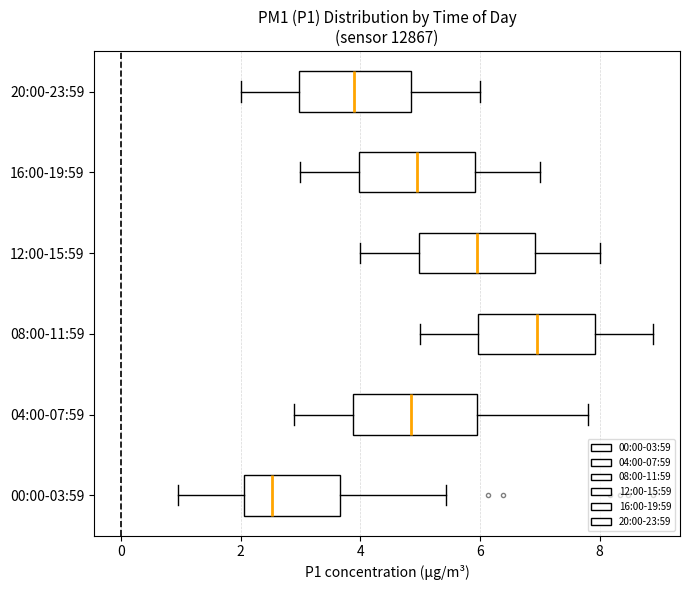

Reading bottom to top, read every box against the x-axis: the position of its median line, the range the box covers, and the ends of its whiskers. The values are not printed on the chart, so give them approximately, as read against the axis.

00:00-03:59: median 2.6, box 2.0 to 3.6, whiskers 1.0 to 5.4
04:00-07:59: median 4.8, box 3.8 to 6.0, whiskers 3.0 to 7.8
08:00-11:59: median 7.0, box 6.0 to 8.0, whiskers 5.0 to 9.0
12:00-15:59: median 6.0, box 5.0 to 7.0, whiskers 4.0 to 8.0
16:00-19:59: median 5.0, box 4.0 to 6.0, whiskers 3.0 to 7.0
20:00-23:59: median 4.0, box 3.0 to 4.8, whiskers 2.0 to 6.0